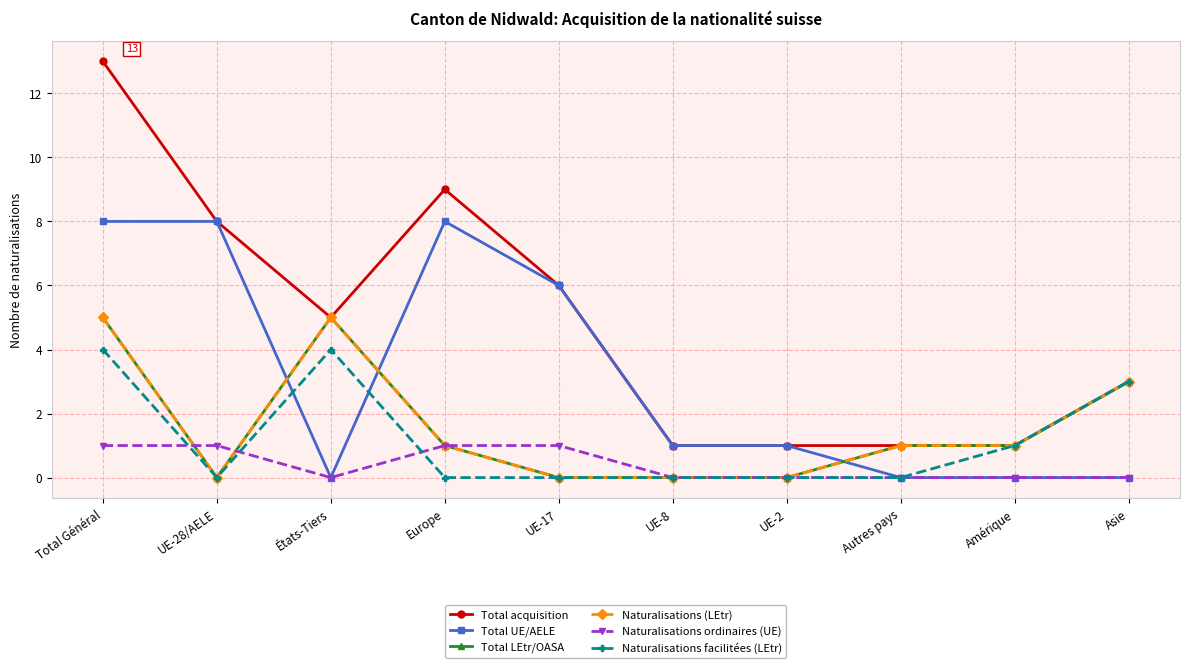

What is the approximate value of Total LEtr/OASA at Europe?

1